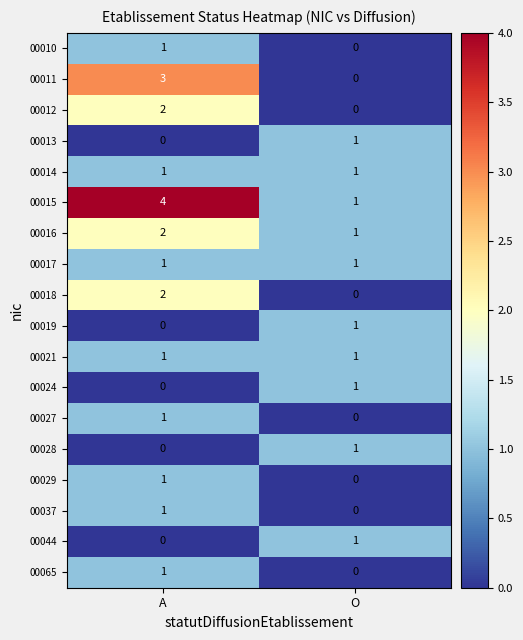

Where is 00028 nearest to the value 0?

A